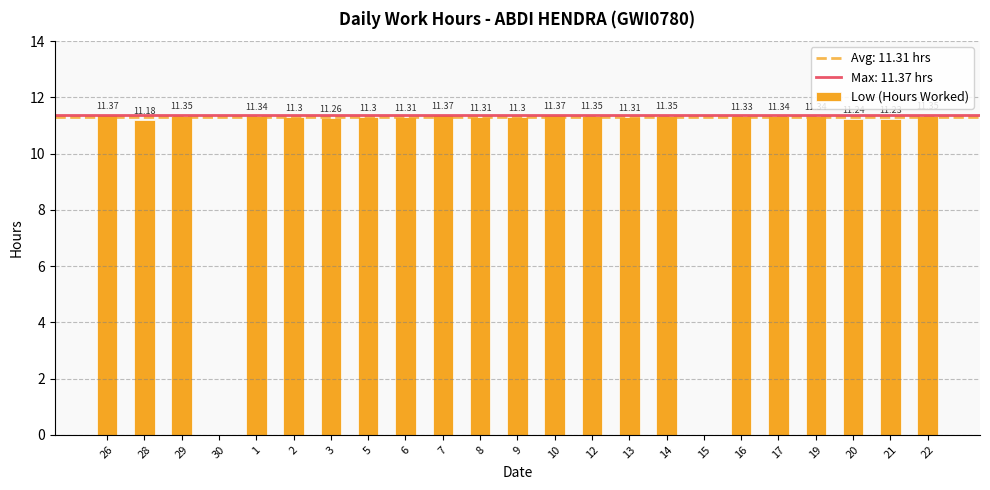

Where does the data first go above 11?

26